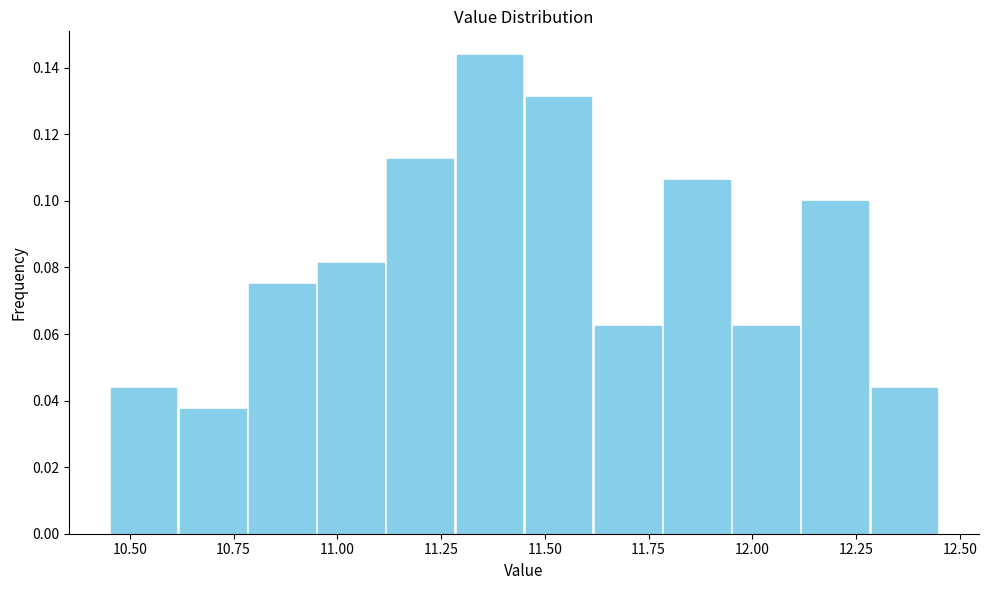

Around what value on the x-axis is the tallest bar? Give the approximate position of its centre, as read against the axis.

11.35